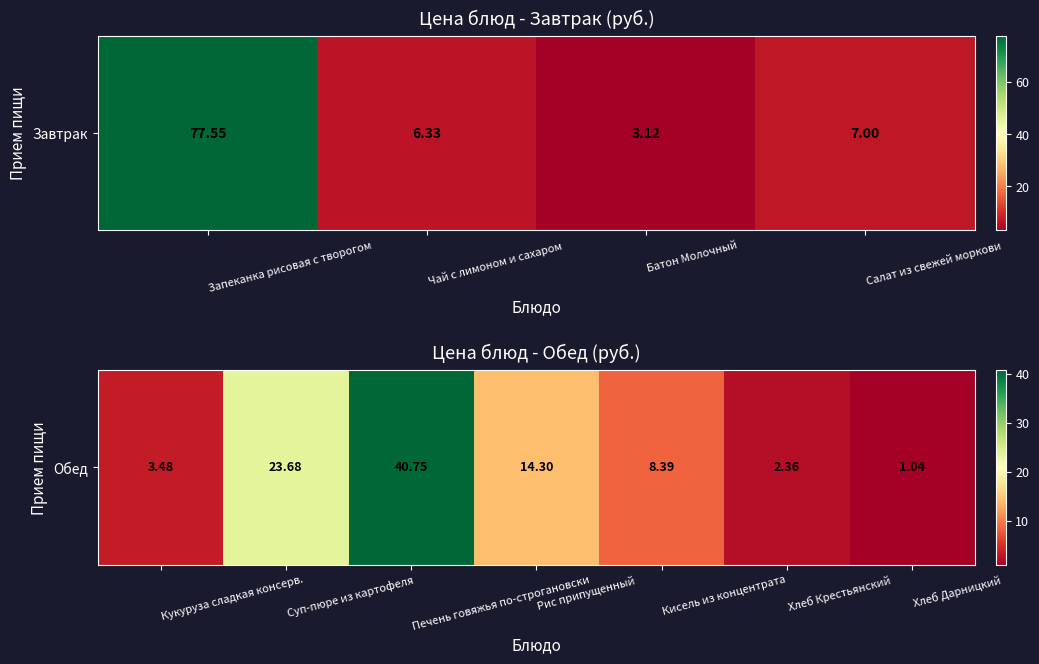

What is the difference between the maximum and minimum values?

39.7